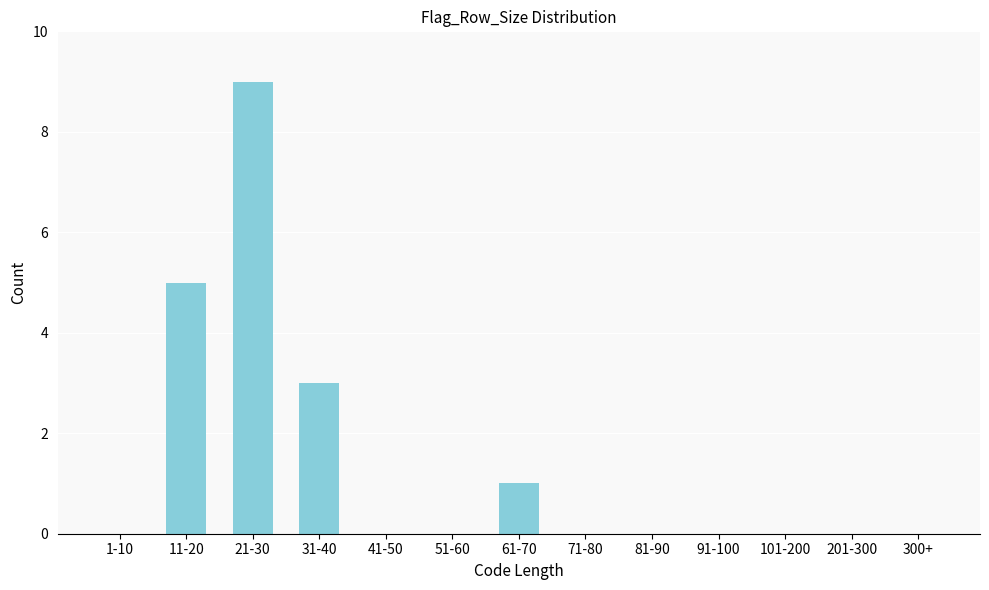

Reading left to right, extract all data points from this chart.

1-10=0	11-20=5	21-30=9	31-40=3	41-50=0	51-60=0	61-70=1	71-80=0	81-90=0	91-100=0	101-200=0	201-300=0	300+=0